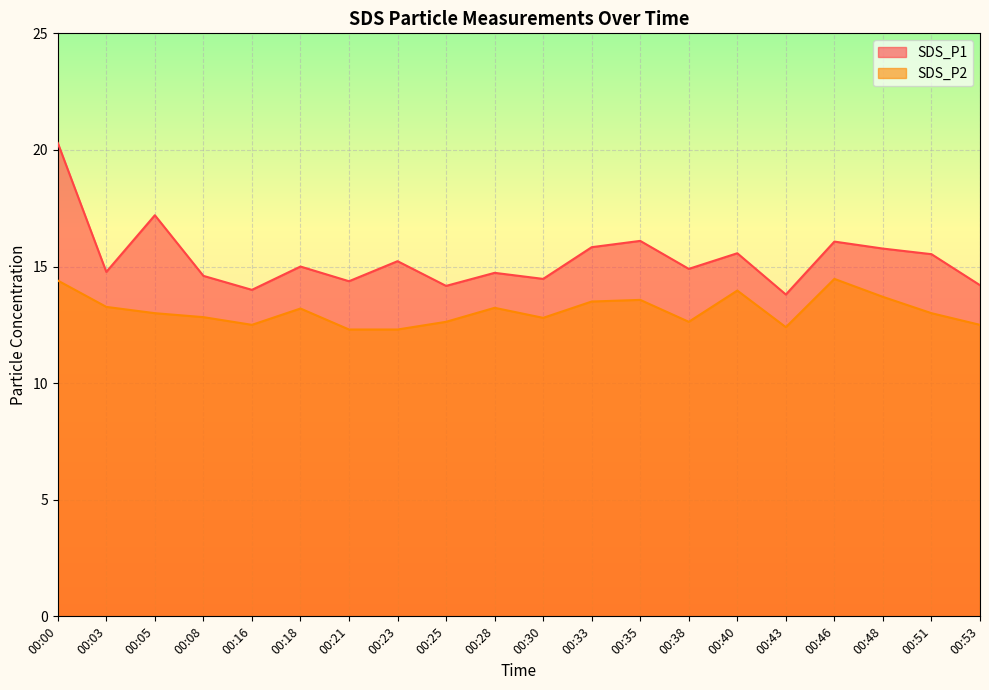

Read the SDS_P2 value at 00:05.

13.0